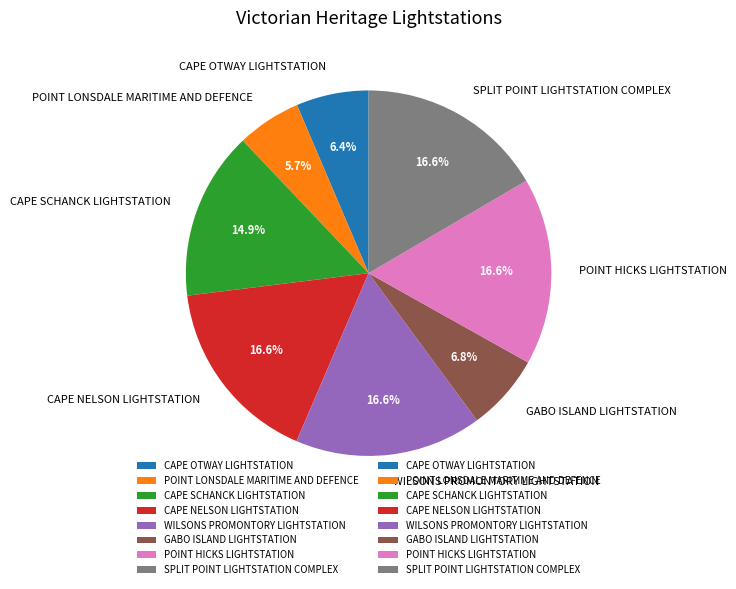

To the nearest percent, what percentage of the pie is POINT HICKS LIGHTSTATION?

17%